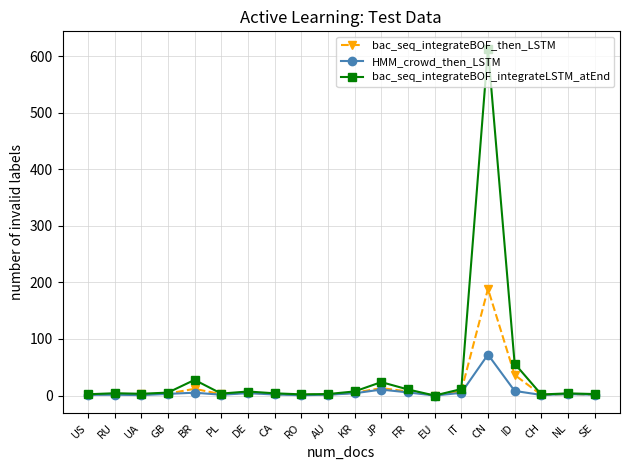

What is the label of the 5th point from the left?

BR